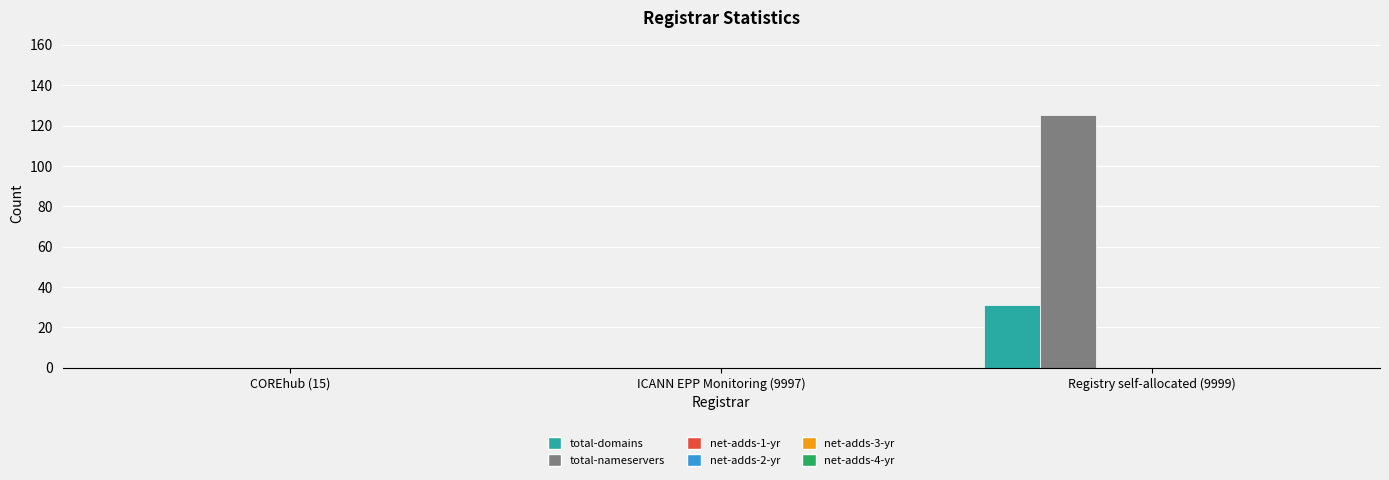

What is the sum of all total-domains values?

31